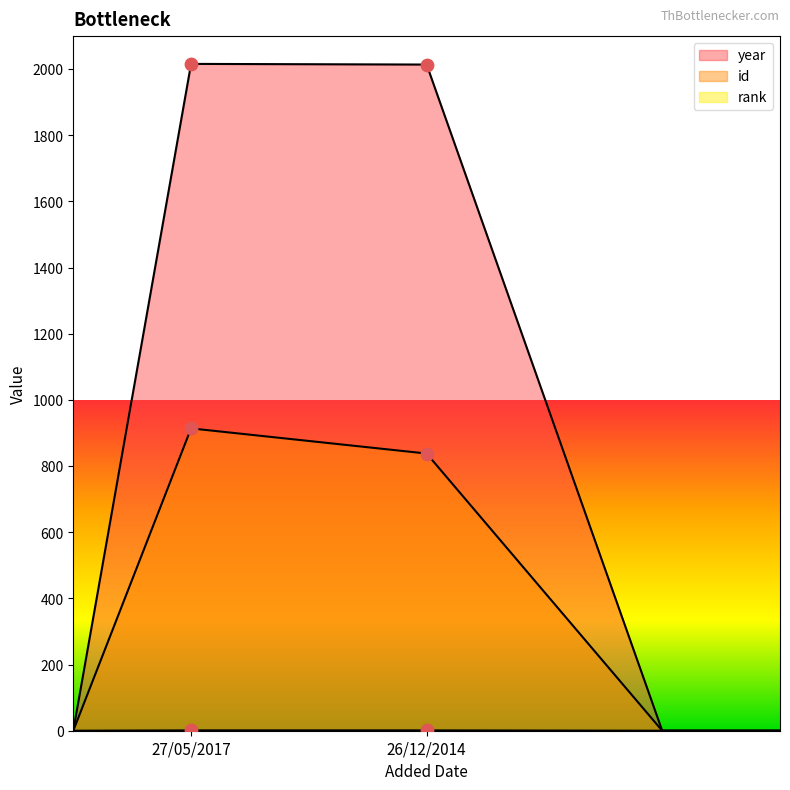

Which series has the largest total across all categories?

year